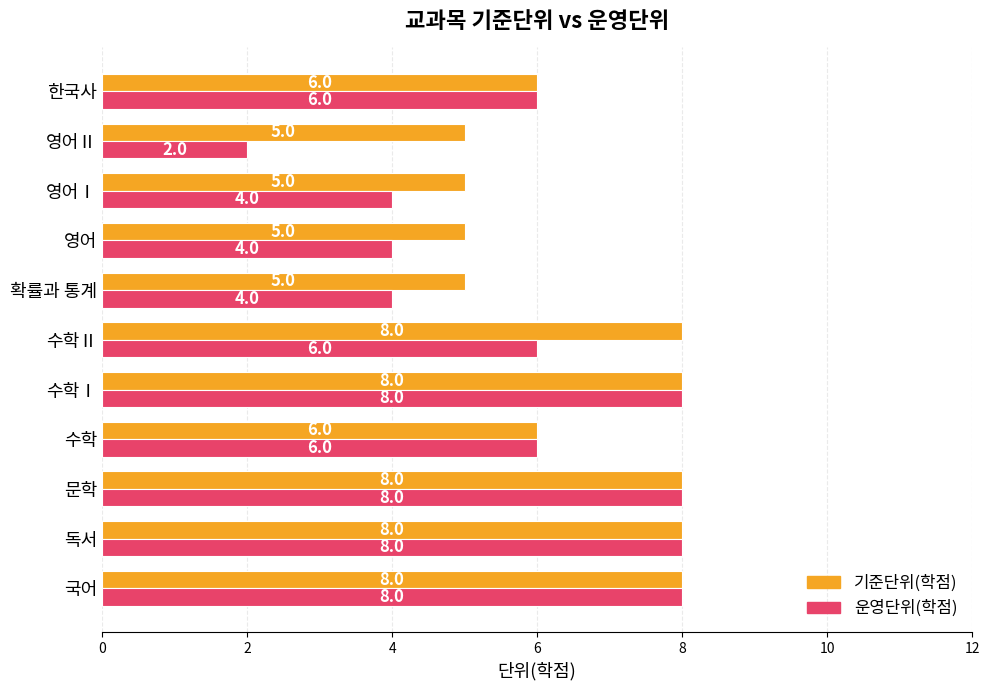

What is the sum of all 기준단위(학점) values?

72